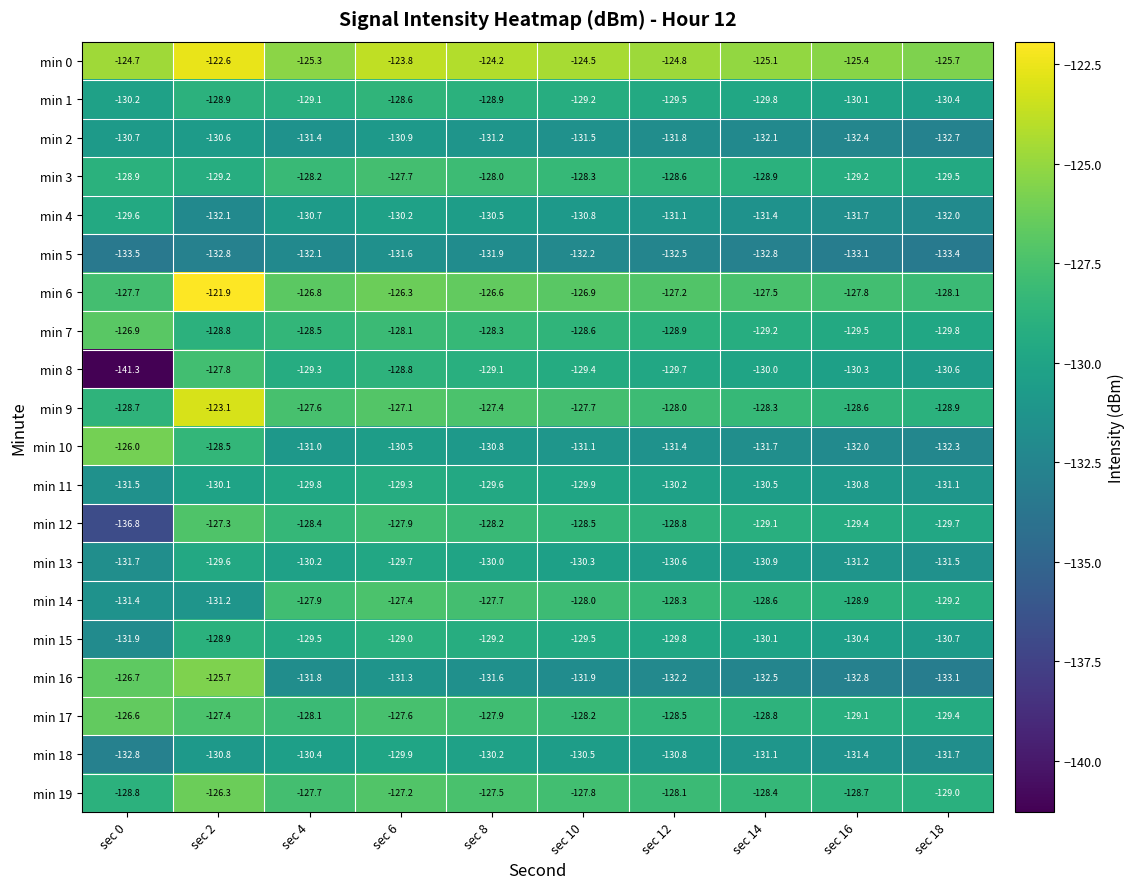

How many data points does each series have?

10